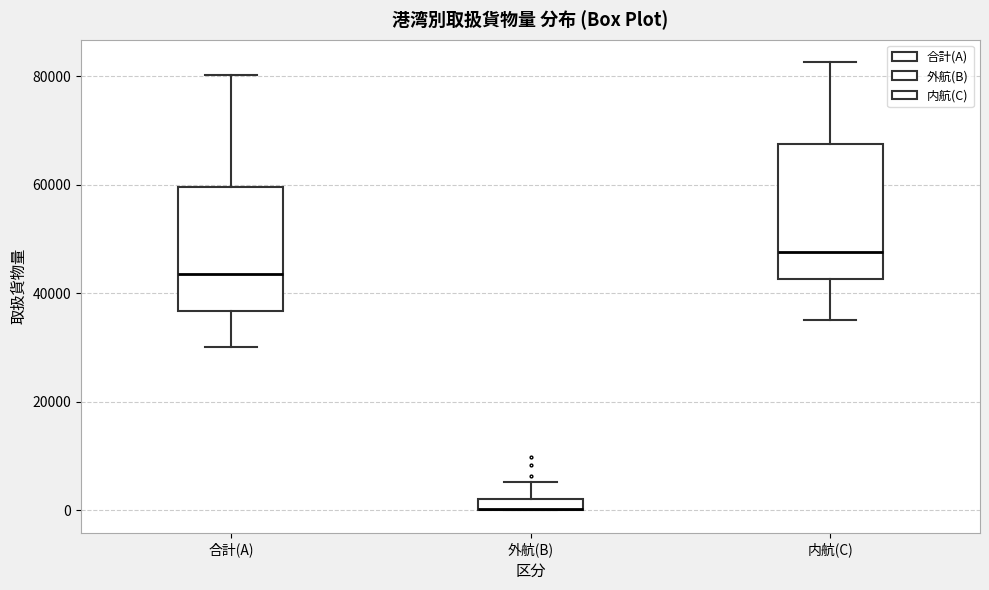

Where does the upper whisker of the box for 合計(A) end on the y-axis? The values are not printed on the chart, so give them approximately, as read against the axis.

80000